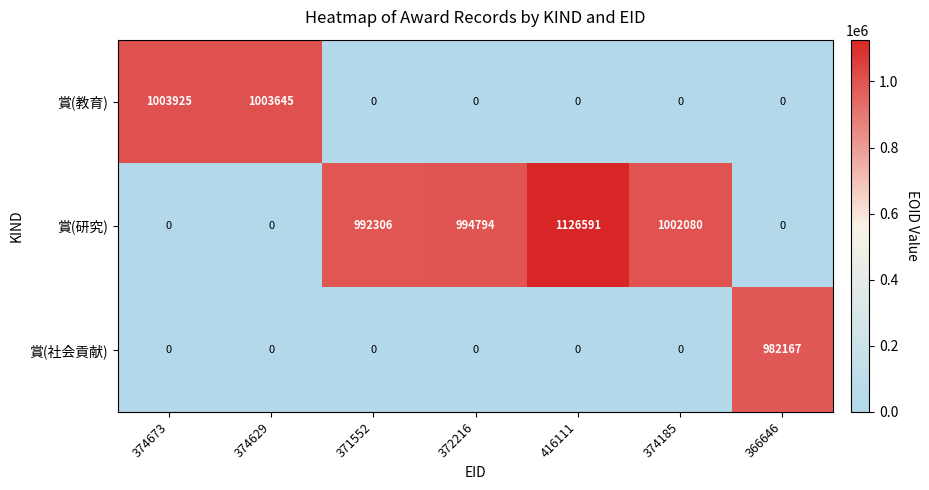

List the series in order of their overall mean, lowest first.

賞(社会貢献), 賞(教育), 賞(研究)